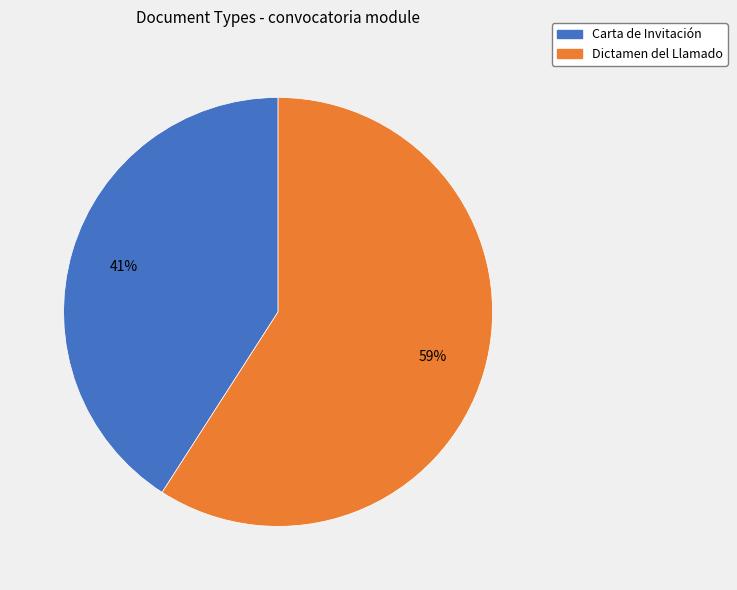

What is the ratio of the value at Carta de Invitación to the value at Dictamen del Llamado?

0.7